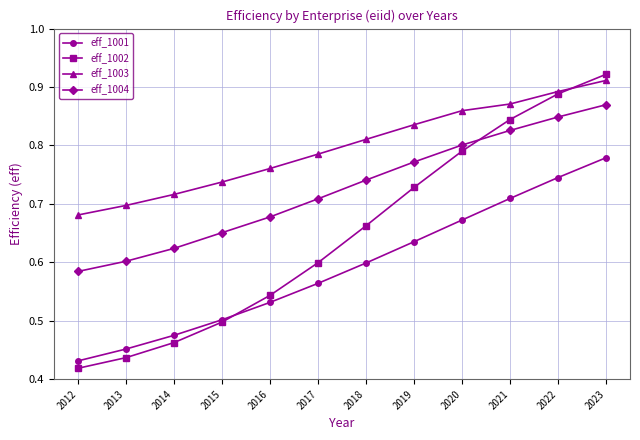

What is the total value across all series at 2015?

2.4